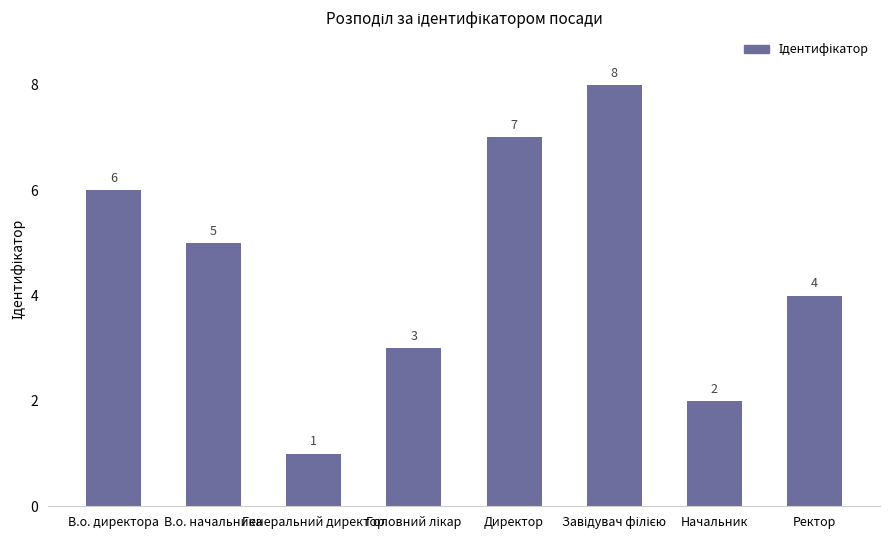

What is the change in value from Генеральний директор to Директор?

+6